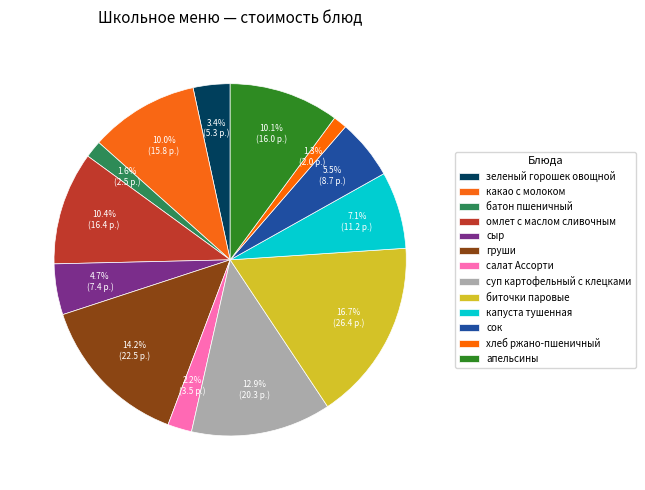

How much of the chart is everything except суп картофельный с клецками?

87.1%